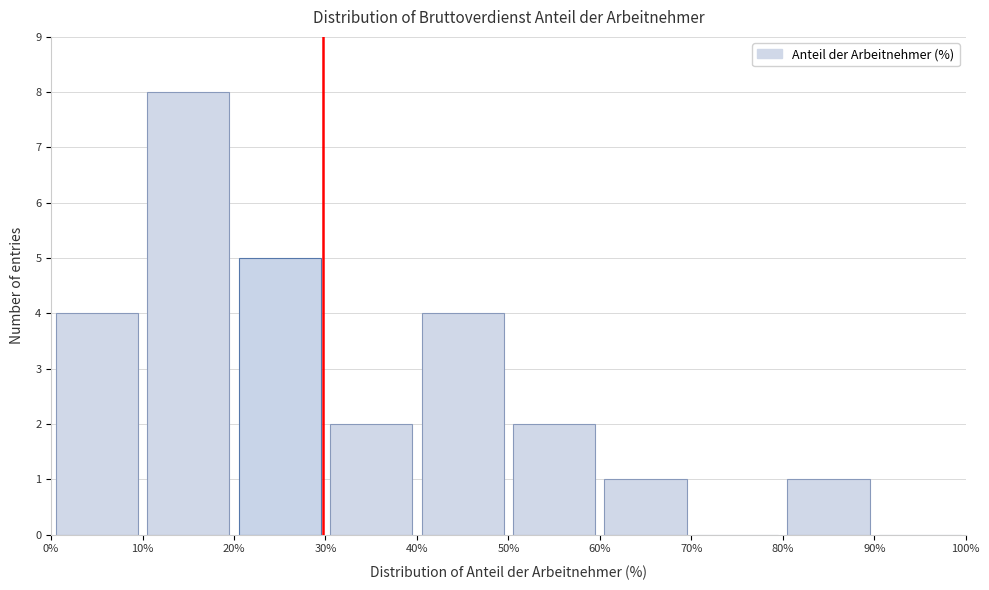

Over which range of the x-axis is the bar tallest?

10% to 20%